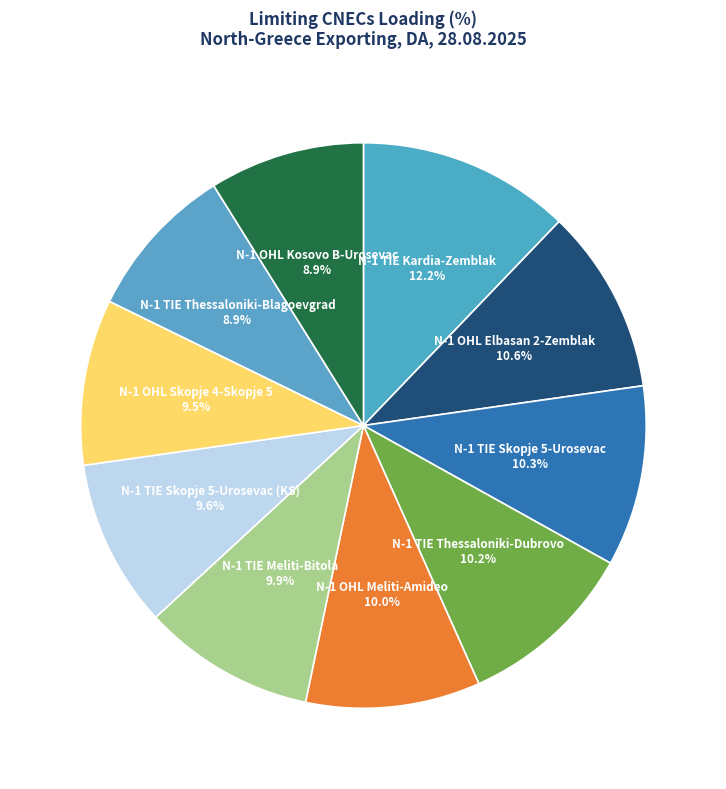

What is the largest slice in the pie chart?

N-1 TIE Kardia-Zemblak